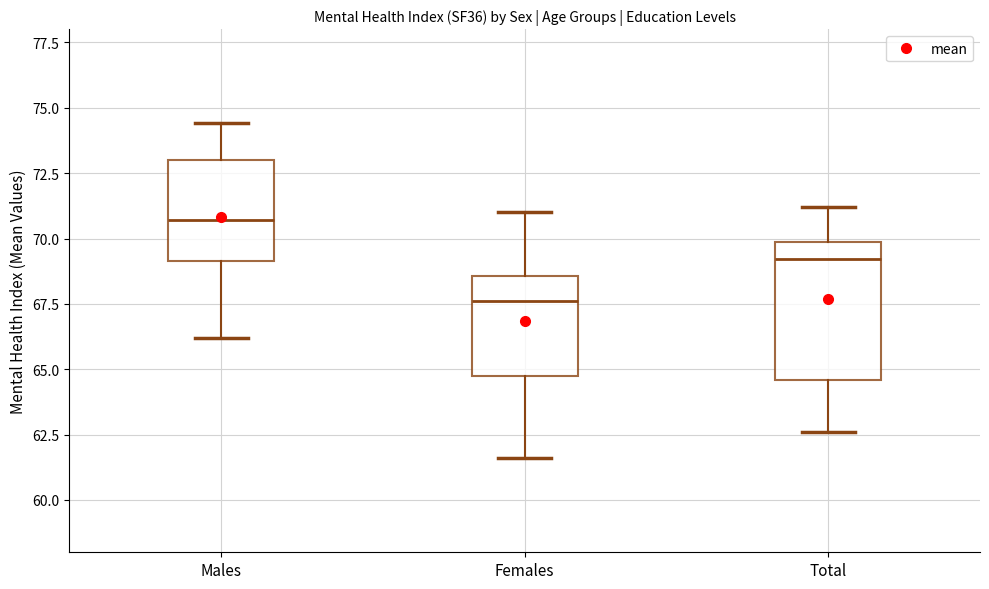

Reading left to right, read every box against the y-axis: the position of its median line, the range the box covers, and the ends of its whiskers. The values are not printed on the chart, so give them approximately, as read against the axis.

Males: median 70.5, box 69.0 to 73.0, whiskers 66.0 to 74.5
Females: median 67.5, box 65.0 to 68.5, whiskers 61.5 to 71.0
Total: median 69.0, box 64.5 to 70.0, whiskers 62.5 to 71.0